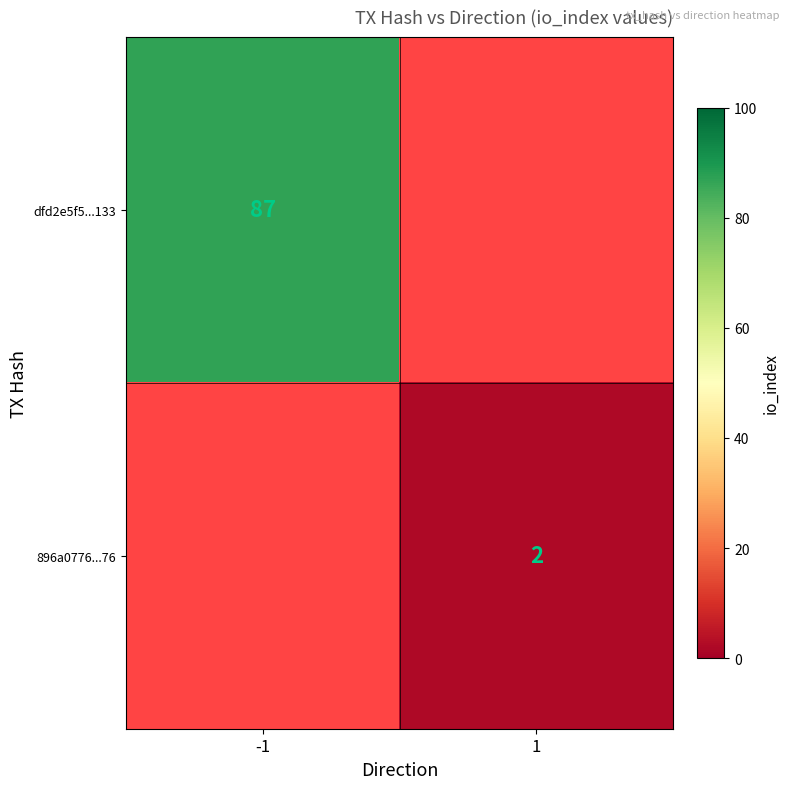

Is it true that 896a0776...76 equals 2 at 1?

True